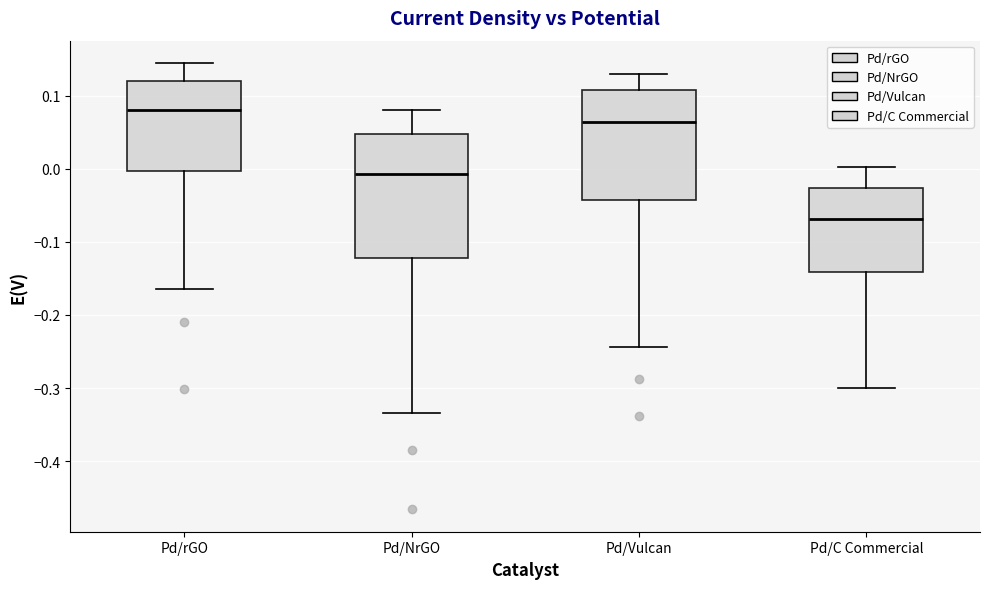

Which box has the lowest median line?

Pd/C Commercial